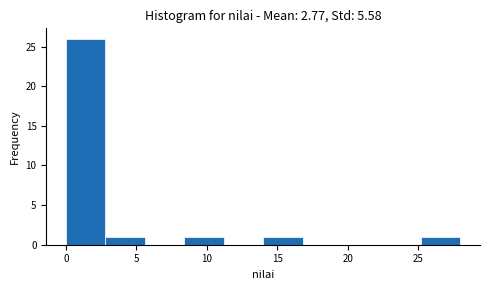

What is the height of the bar covering 2.8 to 5.6 on the x-axis? Neither the bar edges nor the heights are printed on the chart, so give them approximately, as read against the axes.

1